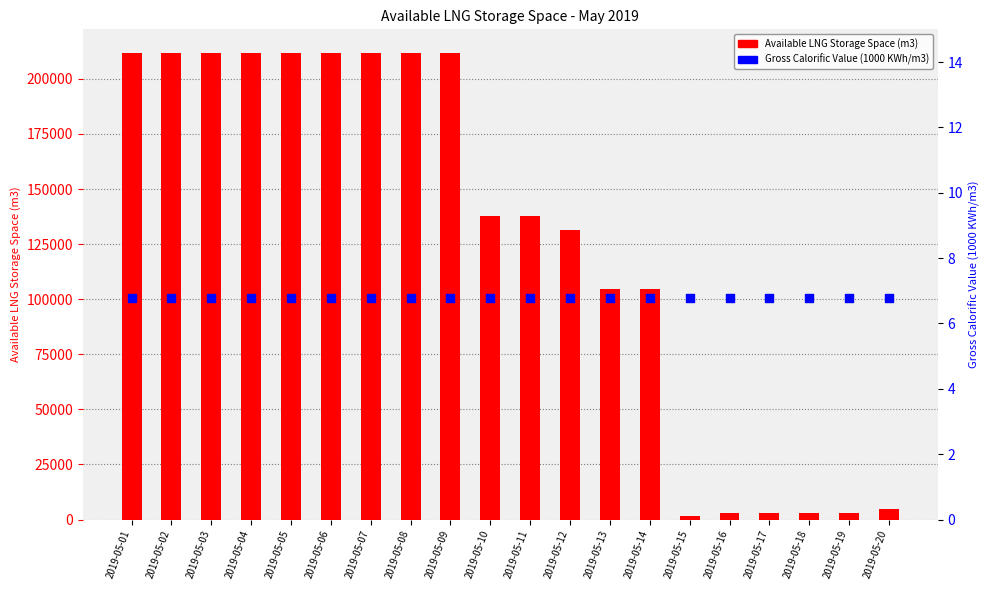

Which series contains the lowest Y value?

Gross Calorific Value (1000 KWh/m3)